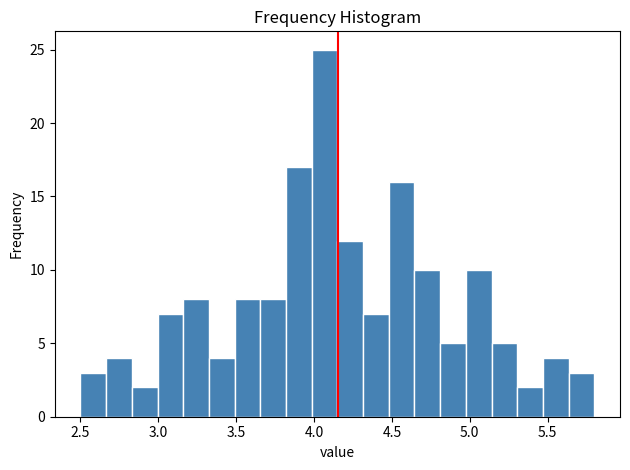

Around what value on the x-axis is the tallest bar? Give the approximate position of its centre, as read against the axis.

4.05